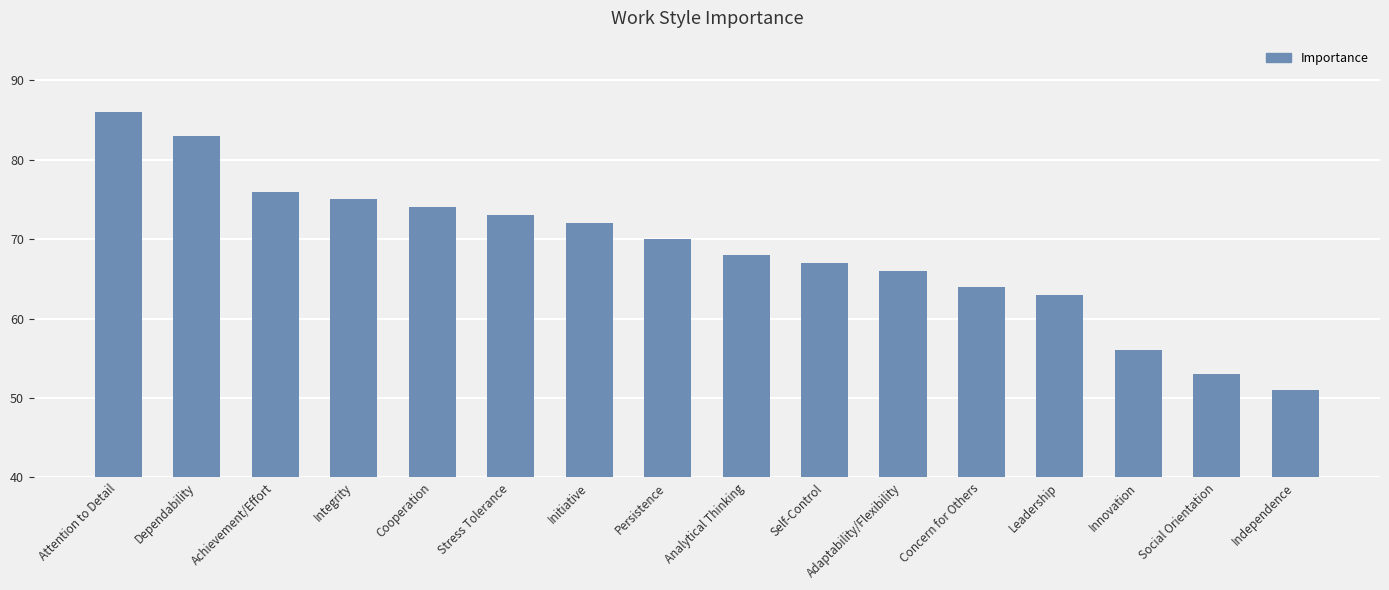

What is the value of the 15th bar from the left?

53